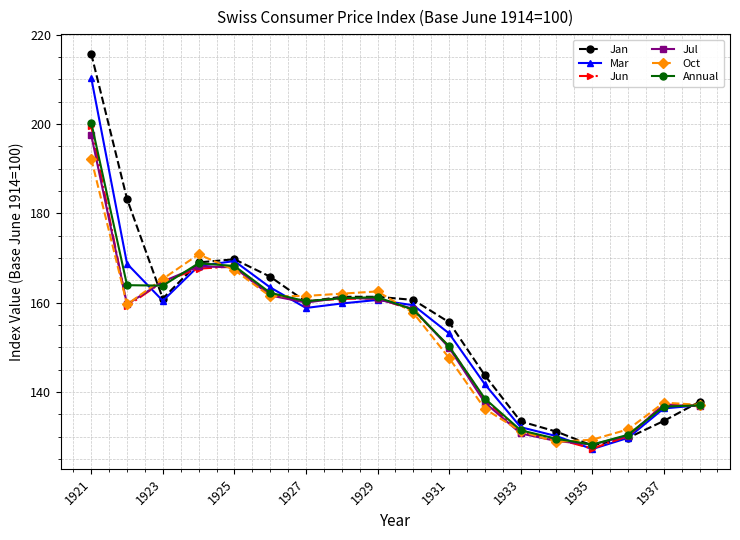

What is the minimum value for Oct?

128.8